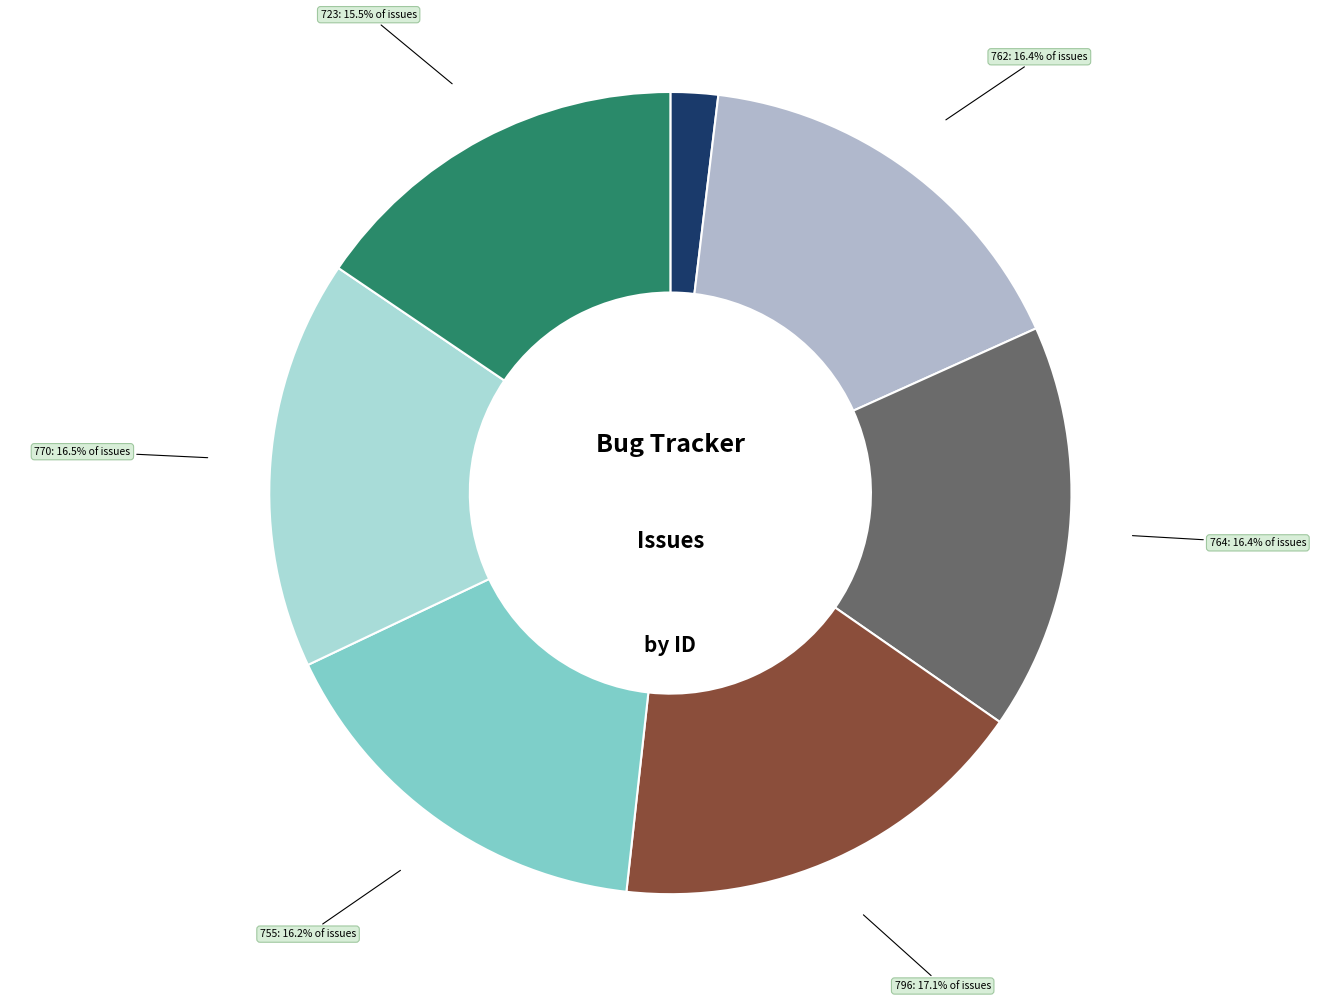

How many segments does this pie chart have?

7